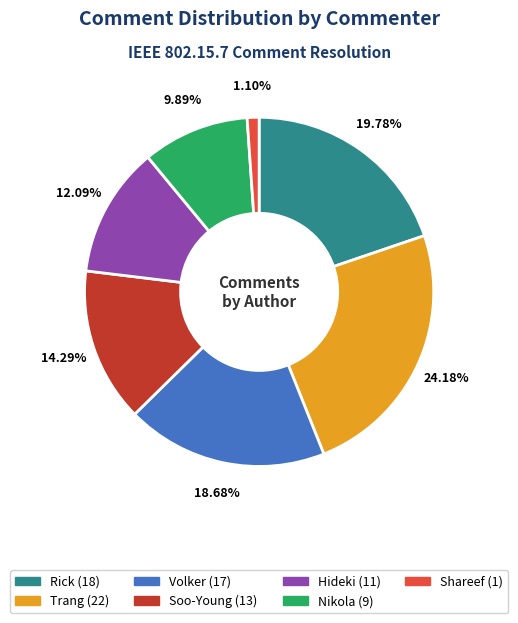

Rank the categories by value from highest to lowest.

Trang, Rick, Volker, Soo-Young, Hideki, Nikola, Shareef